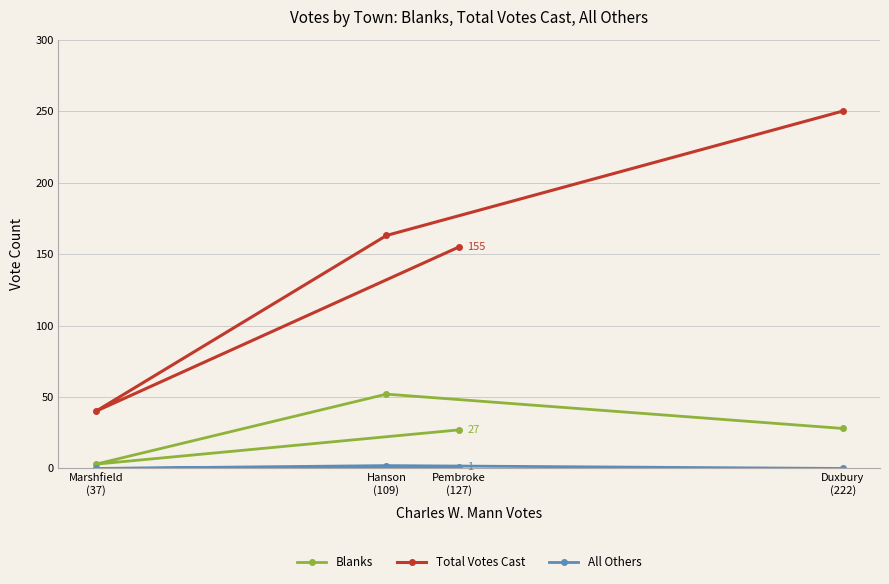

At how many categories does at least one series exceed 203?

1